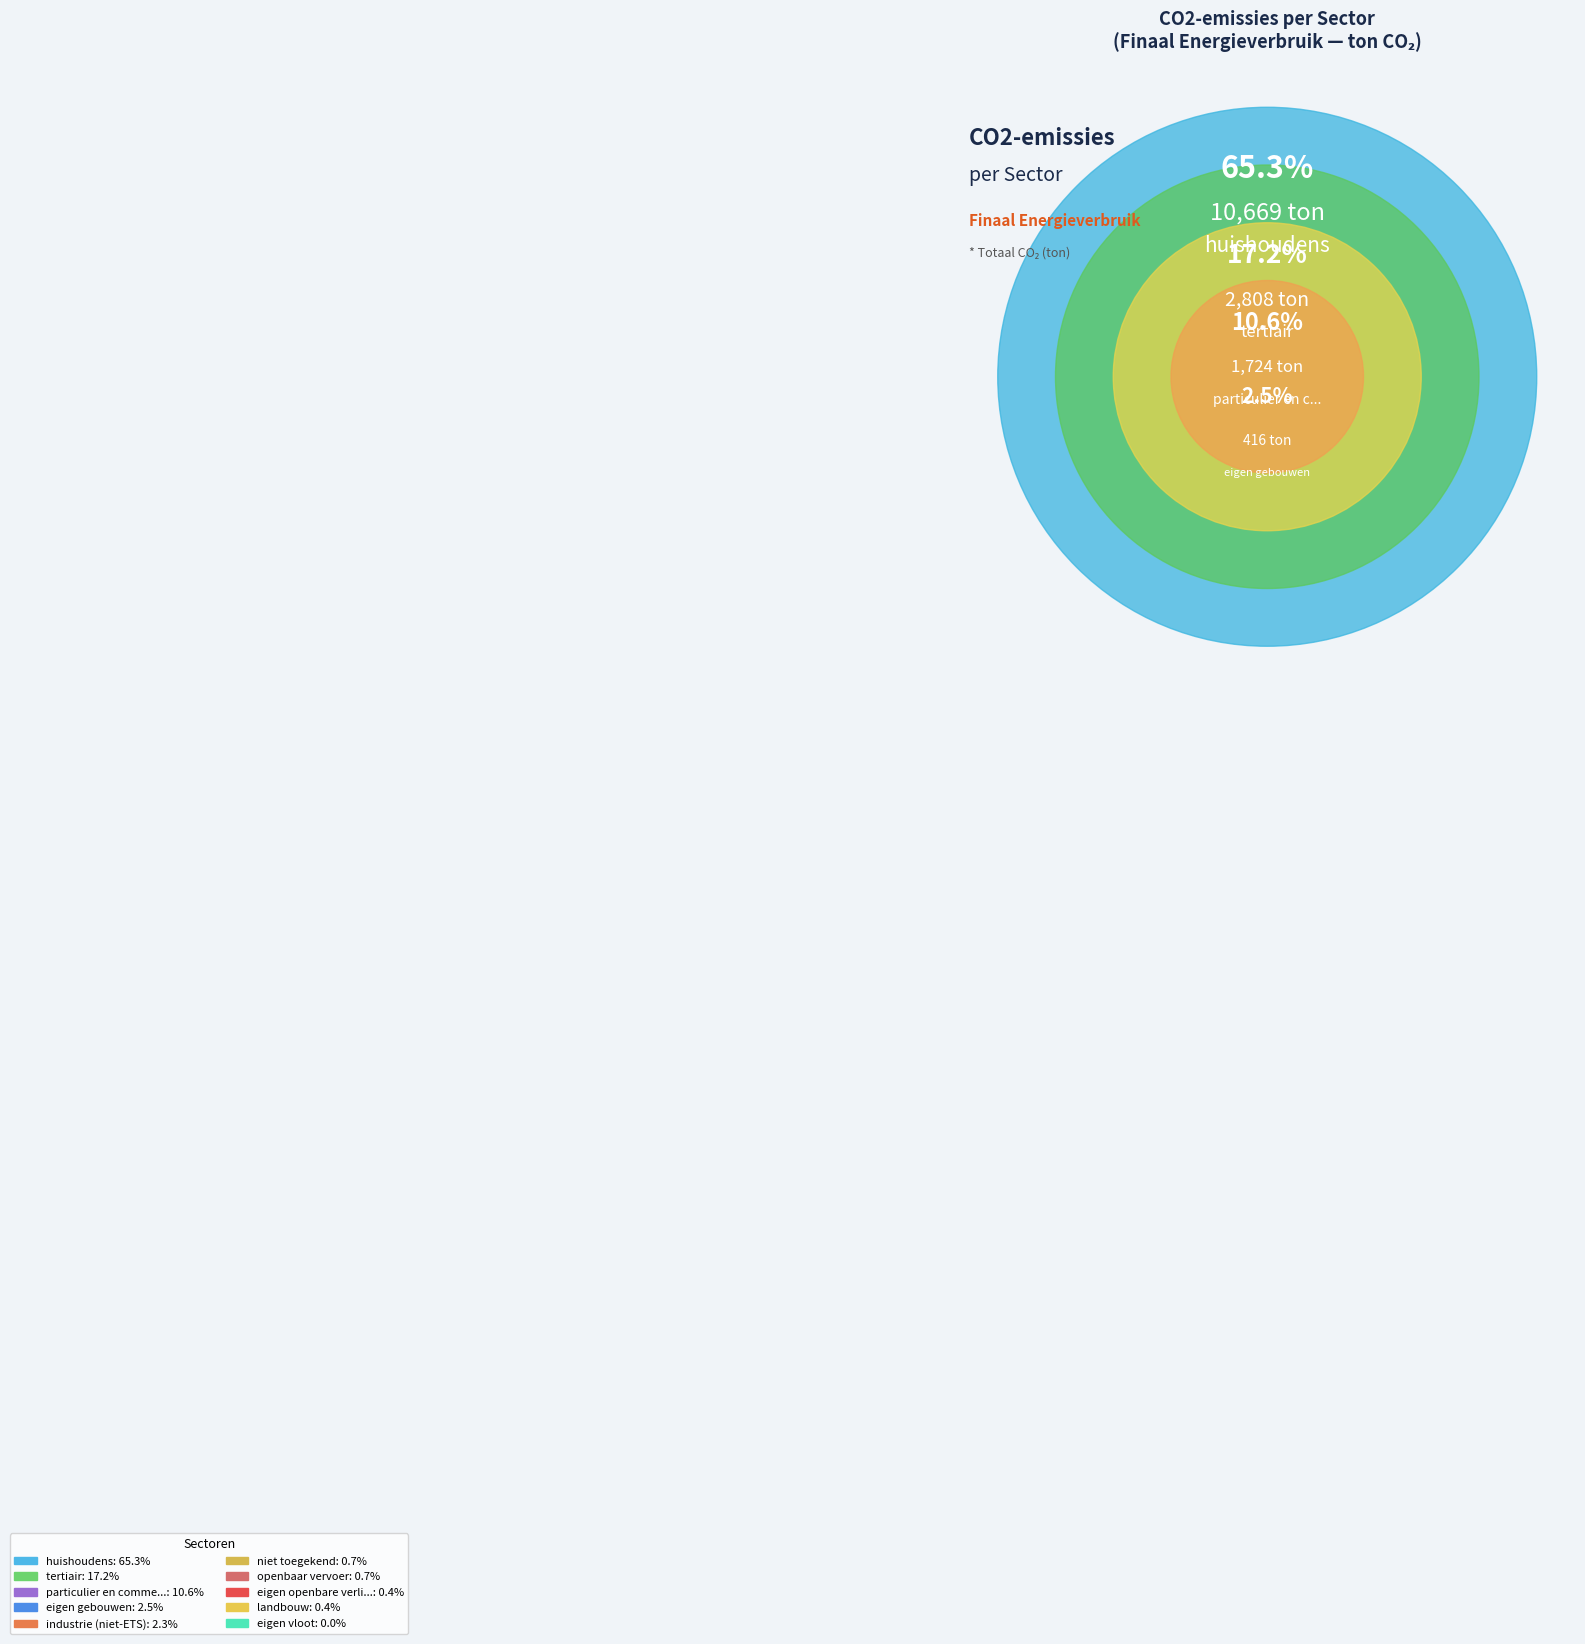

What portion of the pie excludes huishoudens?

34.7%